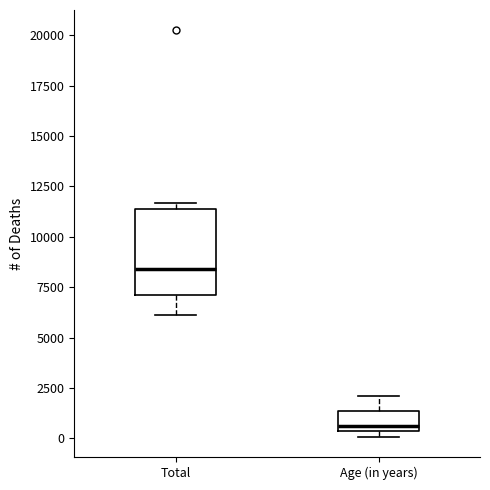

Reading left to right, transcribe this box plot: for each box, give where its median line is, the range the box spans, and where its two whiskers end, as read against the y-axis. The values are not printed on the chart, so give them approximately, as read against the axis.

Total: median 8500, box 7000 to 11500, whiskers 6000 to 11500 (just above the box's upper edge)
Age (in years): median 500 (just above the box's lower edge), box 500 to 1500, whiskers 0 to 2000